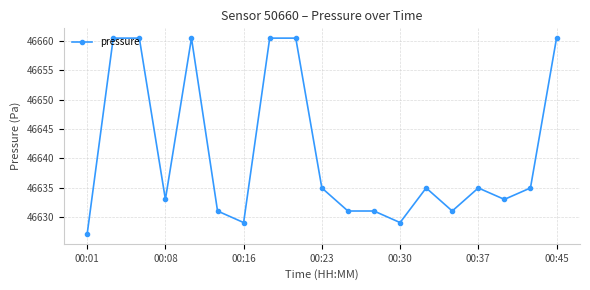

How many data points are less than 46635?

9